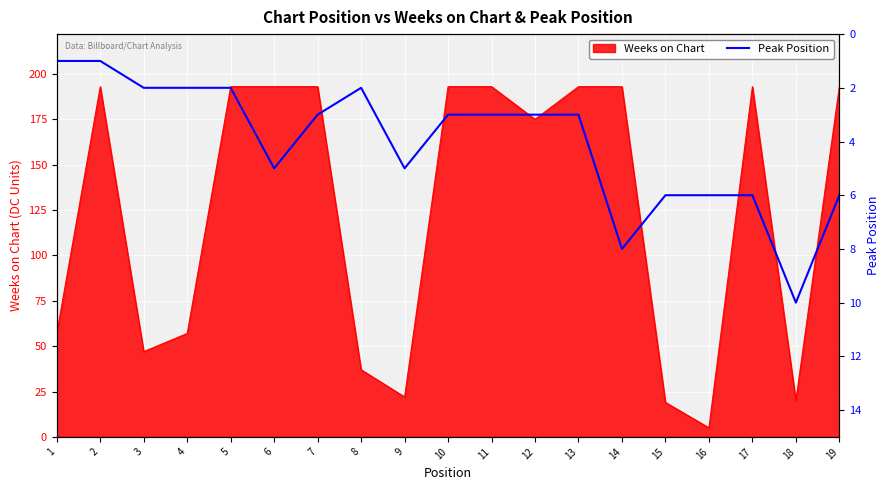

Which label corresponds to the smallest value in the chart?

1